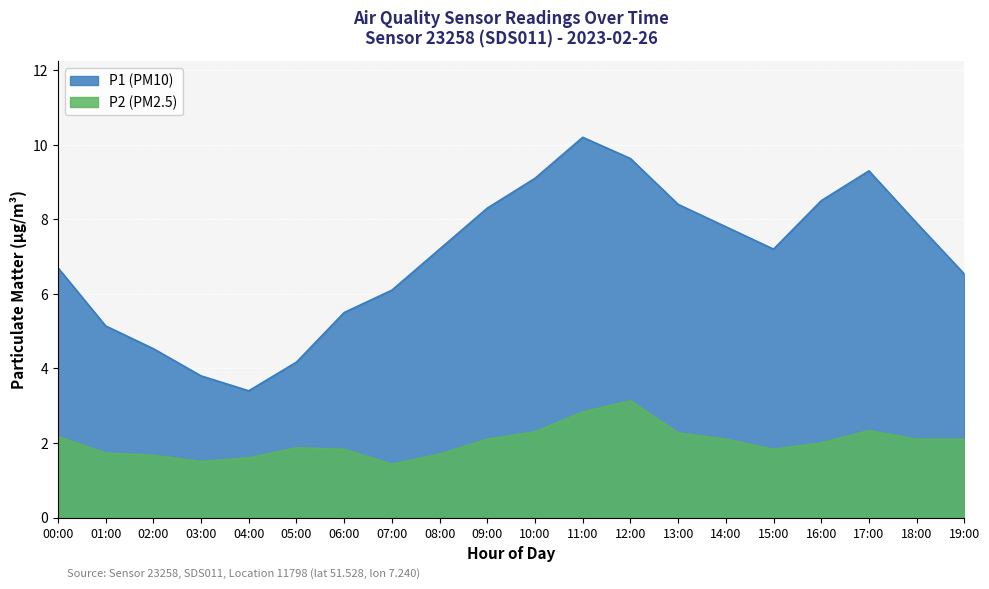

Reading left to right, what are all the values shown in this chart?

P1: 00:00=6.7	01:00=5.1	02:00=4.5	03:00=3.8	04:00=3.4	05:00=4.2	06:00=5.5	07:00=6.1	08:00=7.2	09:00=8.3	10:00=9.1	11:00=10.2	12:00=9.6	13:00=8.4	14:00=7.8	15:00=7.2	16:00=8.5	17:00=9.3	18:00=7.9	19:00=6.5
P2: 00:00=2.2	01:00=1.7	02:00=1.7	03:00=1.5	04:00=1.6	05:00=1.9	06:00=1.8	07:00=1.4	08:00=1.7	09:00=2.1	10:00=2.3	11:00=2.8	12:00=3.1	13:00=2.3	14:00=2.1	15:00=1.8	16:00=2.0	17:00=2.3	18:00=2.1	19:00=2.1